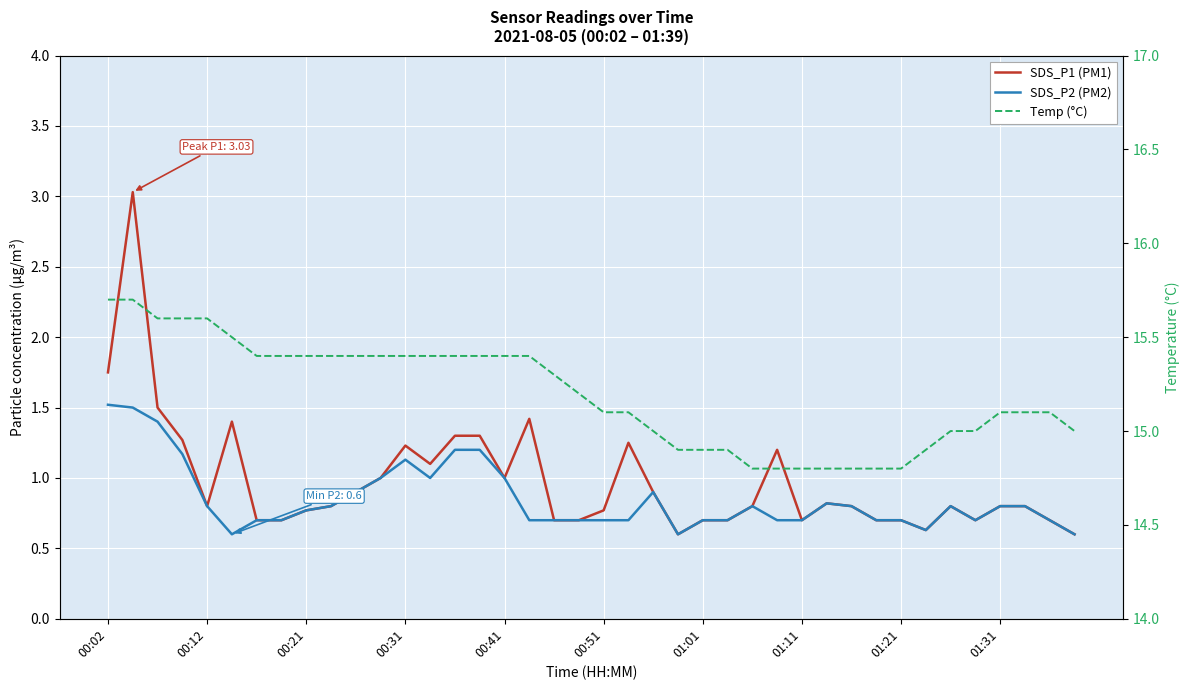

What is the total value across all series at 10?

17.2